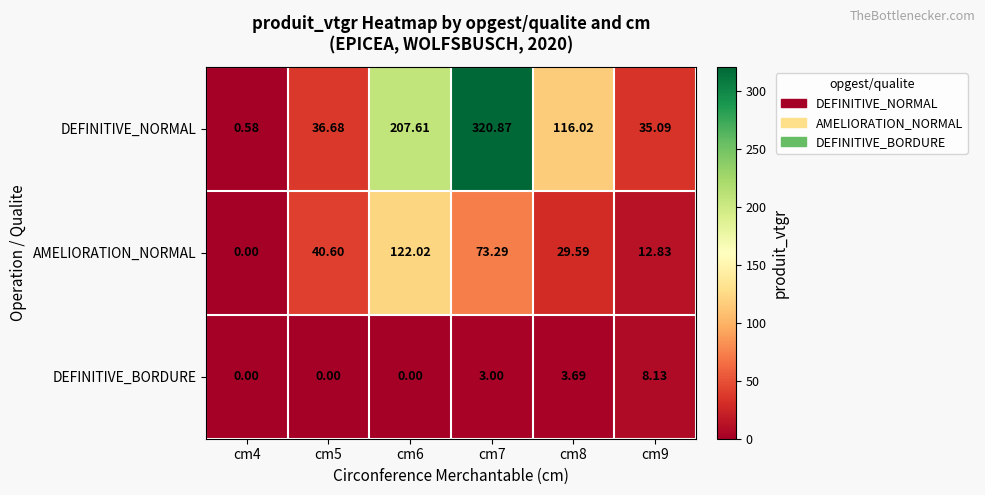

Is the value of AMELIORATION_NORMAL at cm5 greater than the value of DEFINITIVE_NORMAL at cm4?

Yes